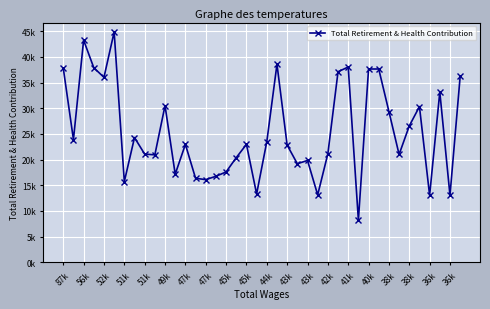

What is the minimum value shown in the chart?

8200